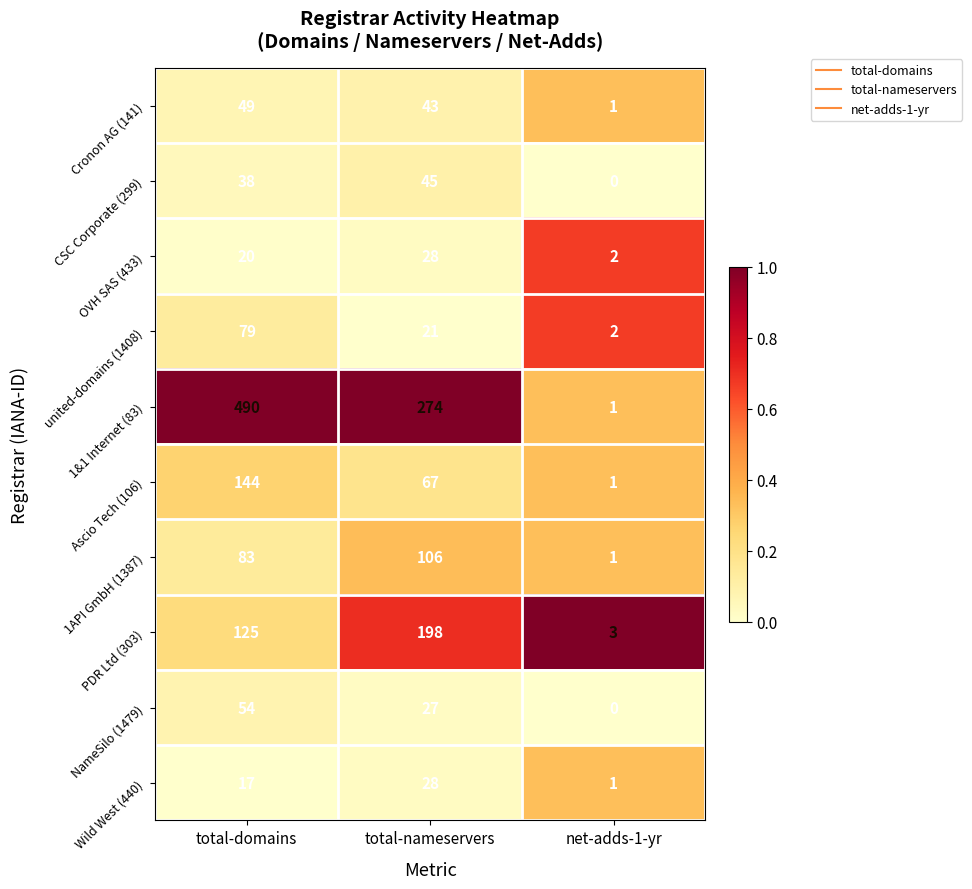

Which series changed the most between total-nameservers and net-adds-1-yr?

1&1 Internet (83)